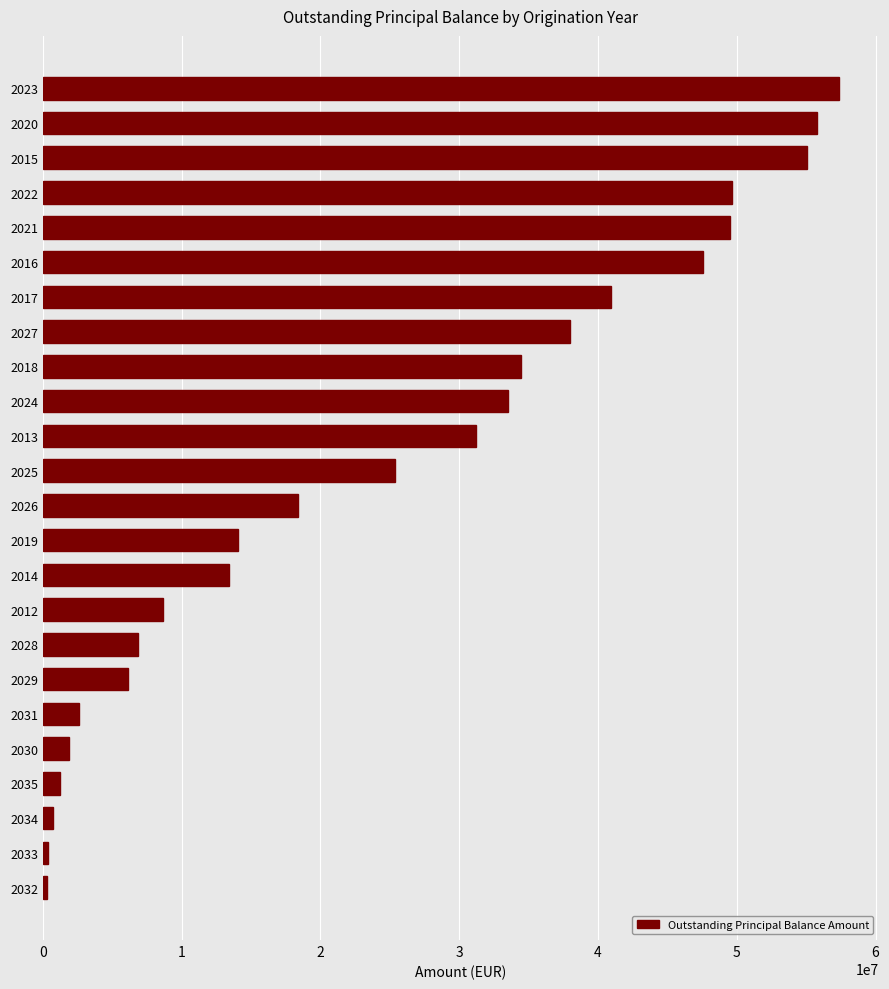

What is the value of the 7th bar from the top?

40910517.7